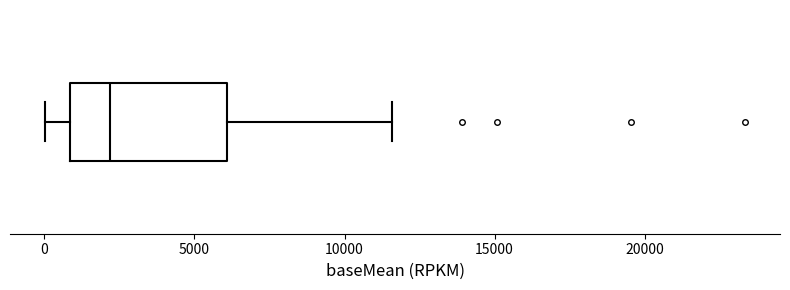

Read this box plot against the x-axis: the position of the median line, the range covered by the box, and the ends of both whiskers. The values are not printed on the chart, so give them approximately, as read against the axis.

median 2000, box 1000 to 6000, whiskers 0 to 11500